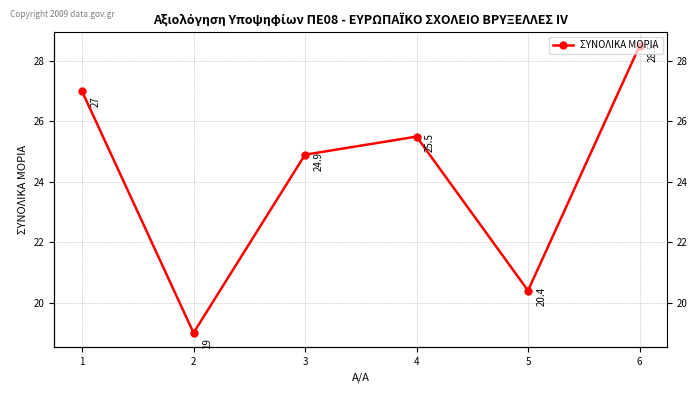

The value at 1 is 27.0. True or false?

True